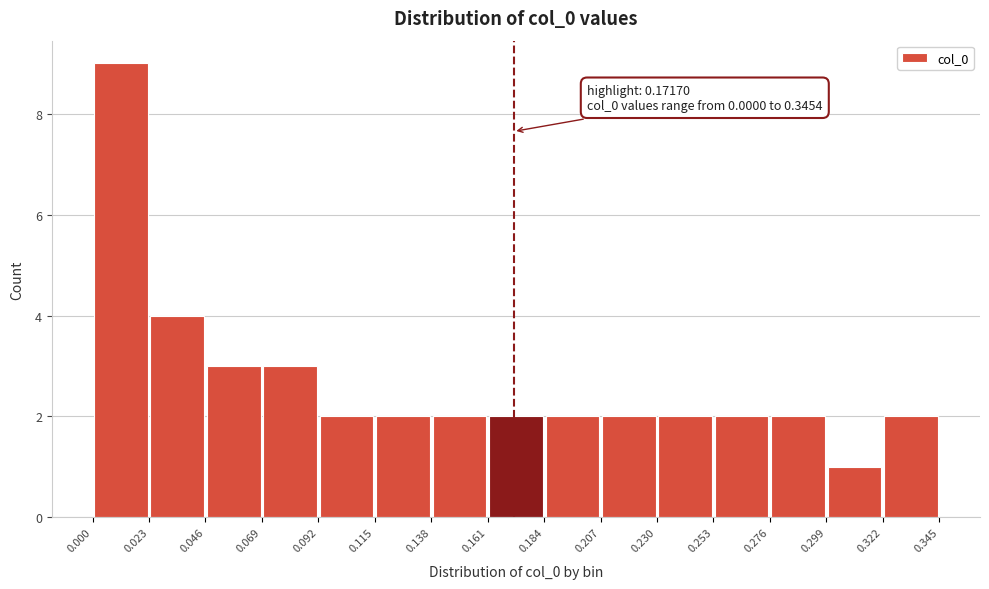

Which range on the x-axis has the tallest bar?

0.000 to 0.023